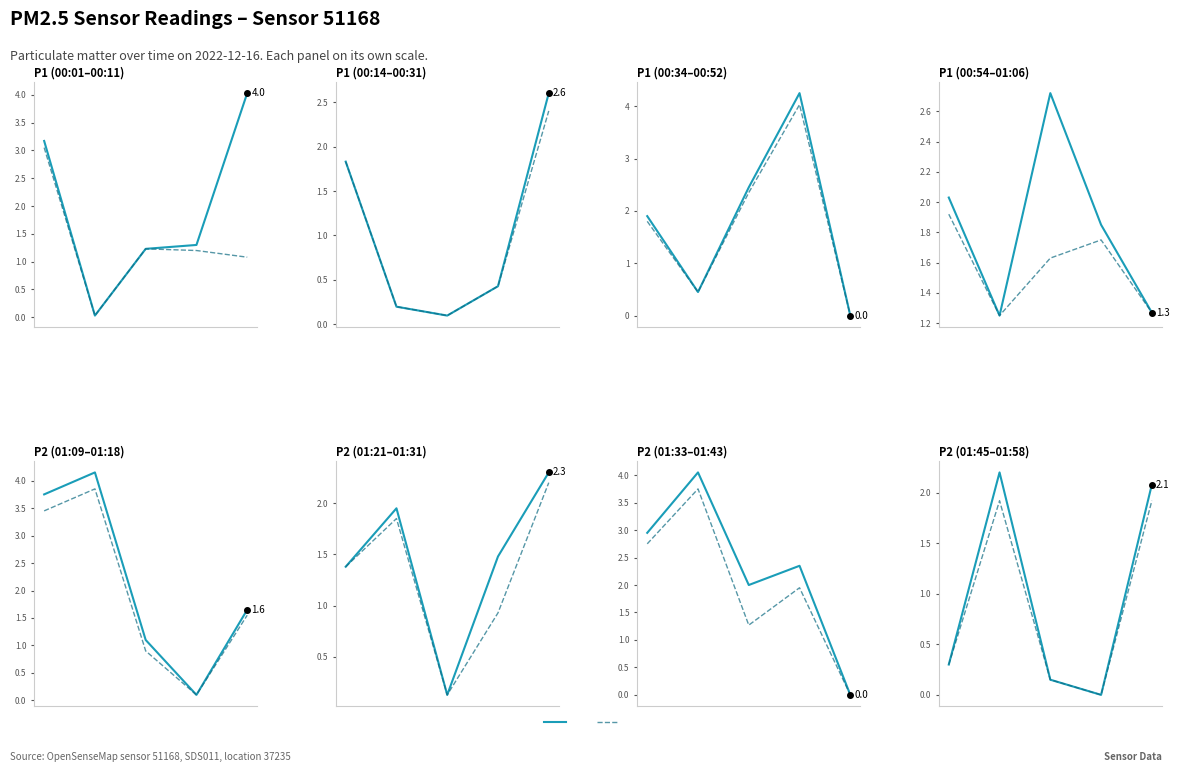

How many interior local peaks does the P2 series have?

1